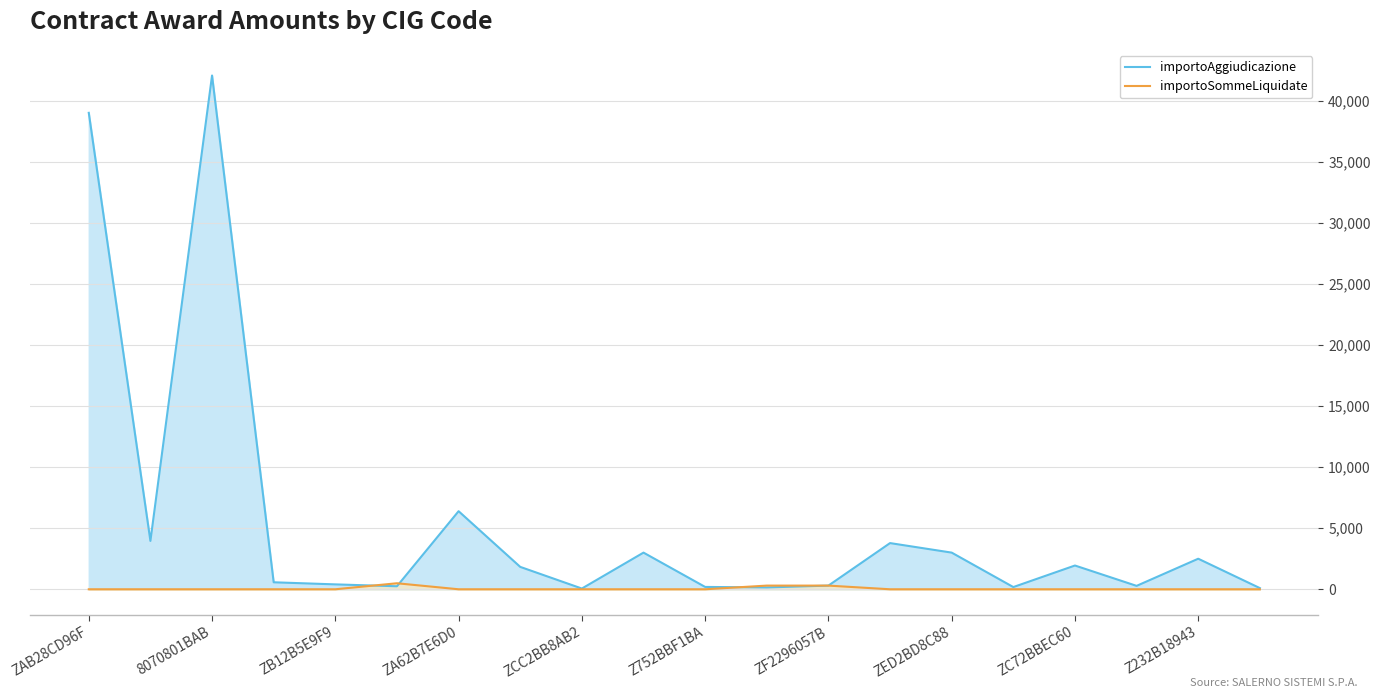

What are all the series names shown in the legend?

importoAggiudicazione, importoSommeLiquidate